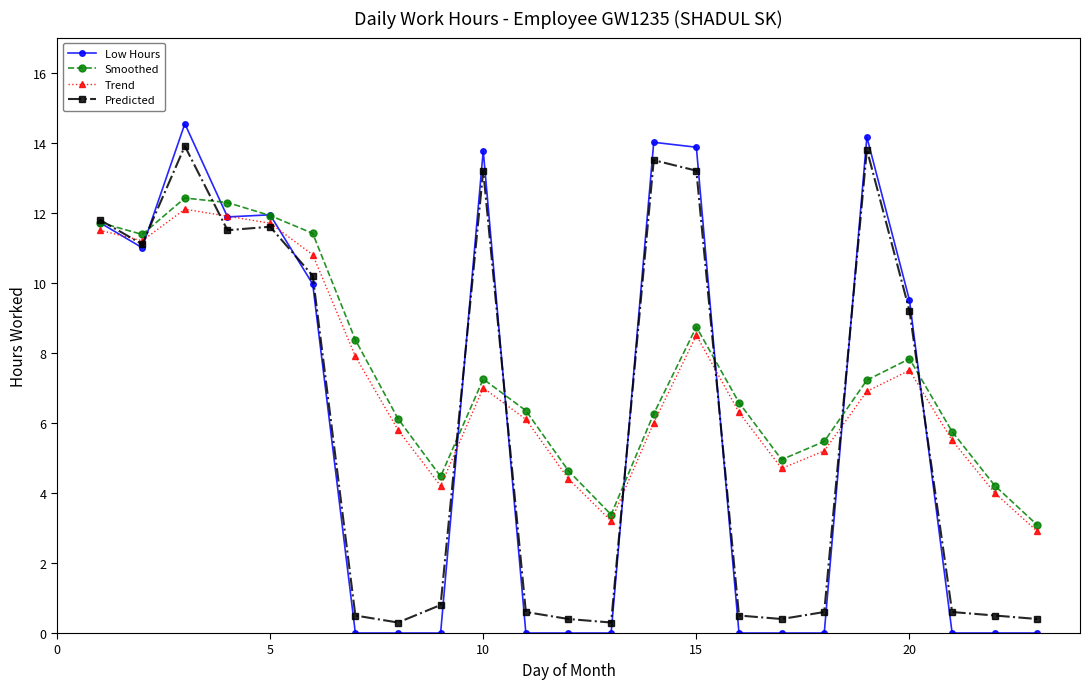

True or false: Trend has more than 2 points higher than both neighbors.

True